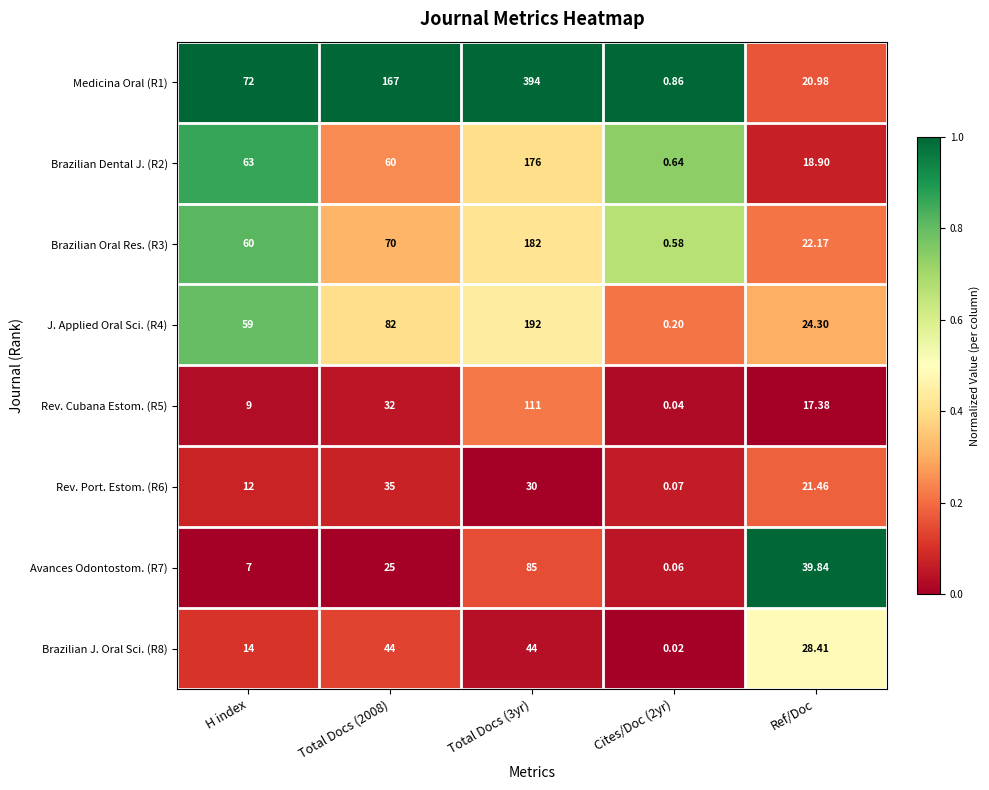

At Total Docs (2008), list the series in order from smallest to largest.

Avances Odontostom. (R7), Rev. Cubana Estom. (R5), Rev. Port. Estom. (R6), Brazilian J. Oral Sci. (R8), Brazilian Dental J. (R2), Brazilian Oral Res. (R3), J. Applied Oral Sci. (R4), Medicina Oral (R1)